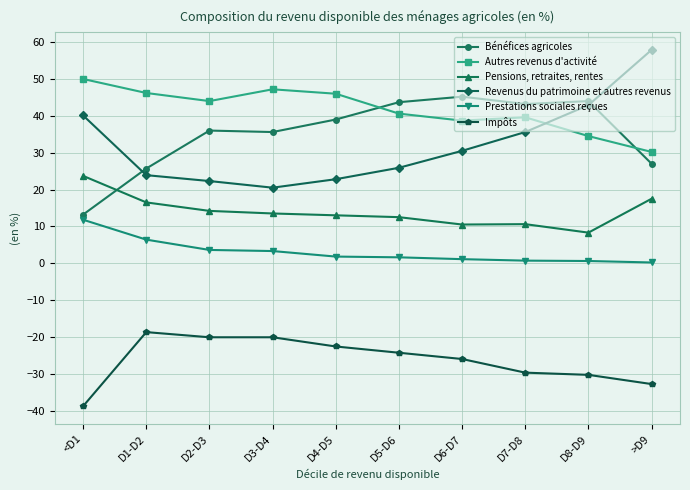

Which series has the largest total across all categories?

Autres revenus d'activité